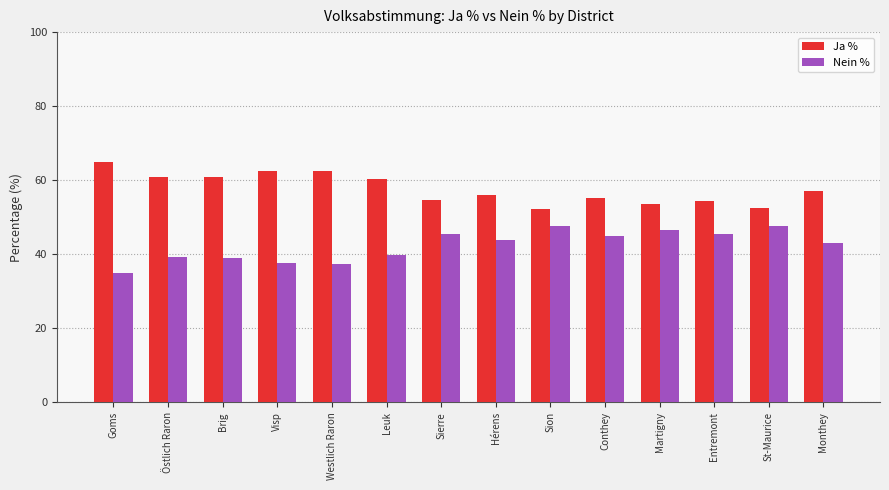

What is the difference between the maximum and second lowest values in the Nein % series?

10.3